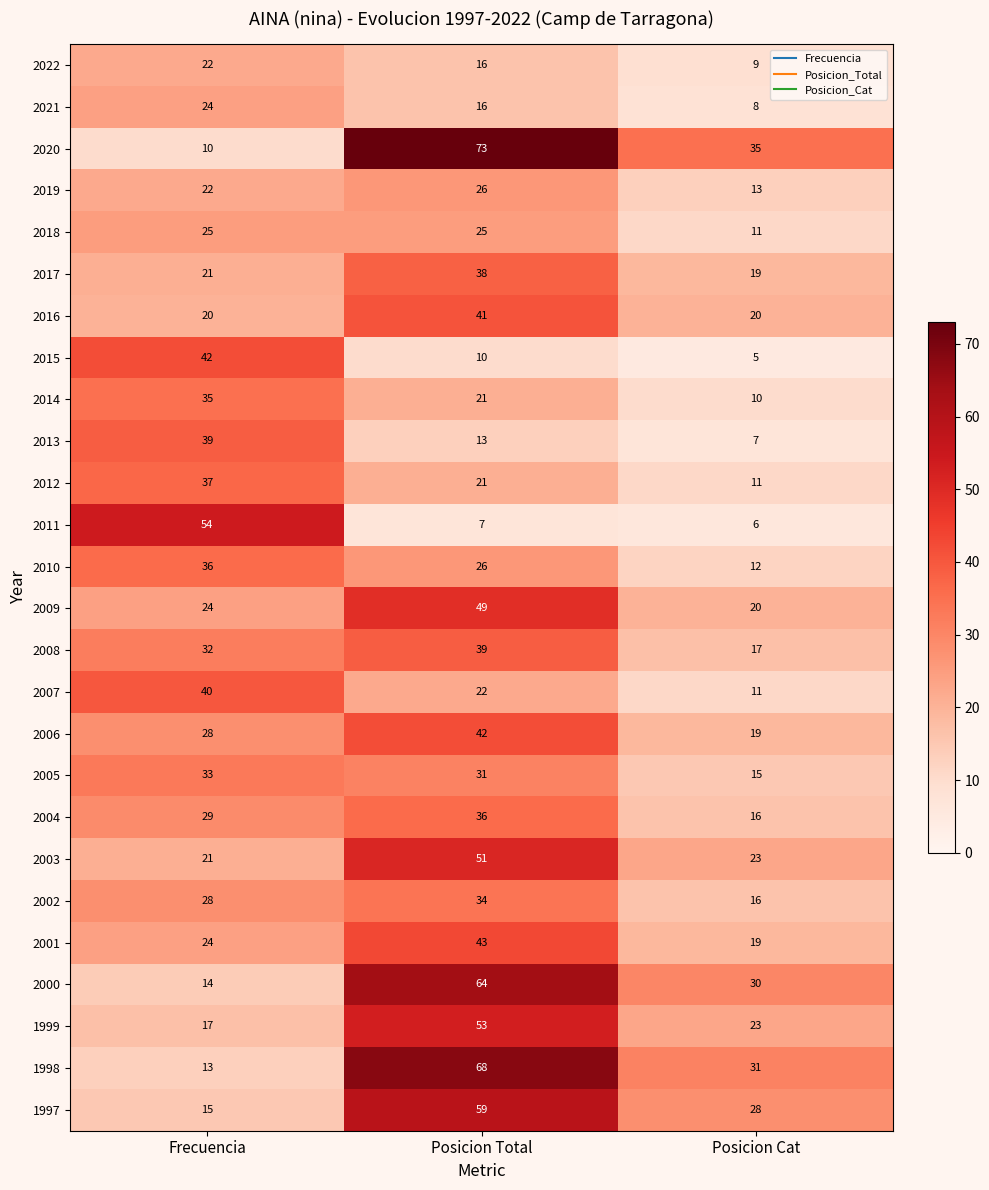

Which category has the lowest value across all series?

Posicion Cat